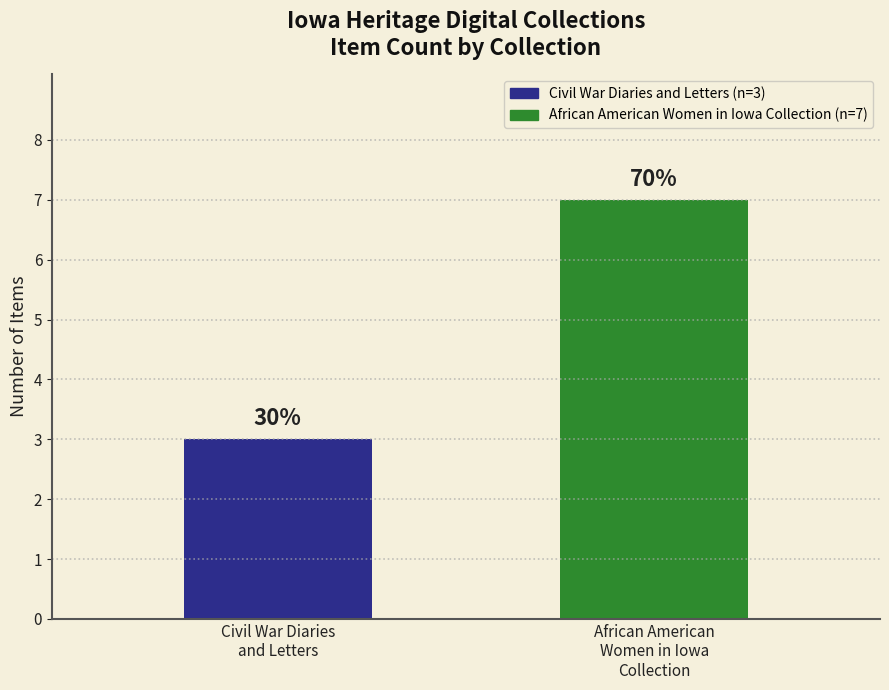

Count the values in the range 3 to 7.

2